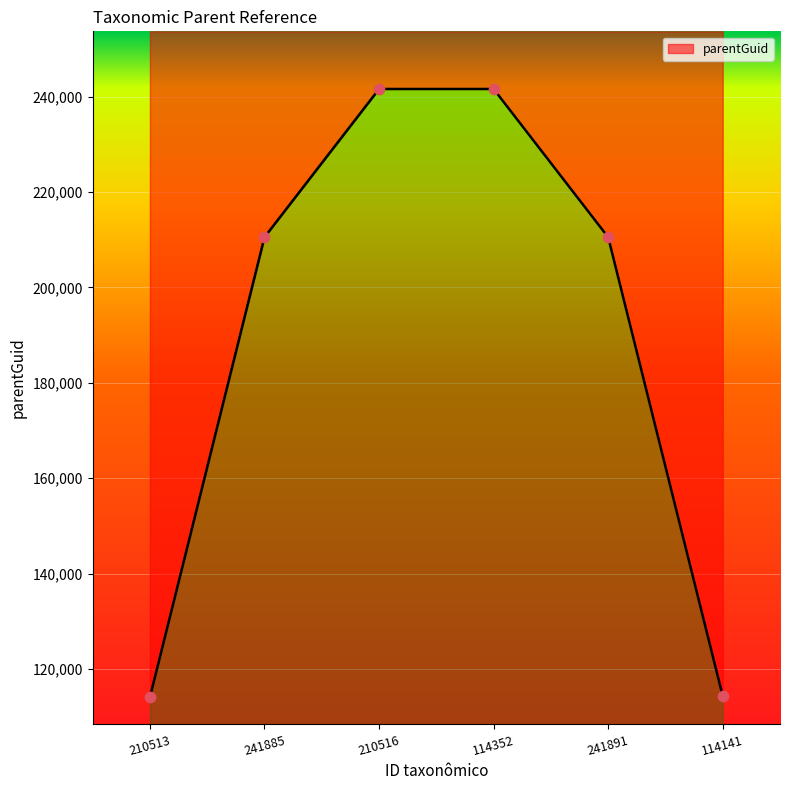

Between 241885 and 114352, which is larger?

114352